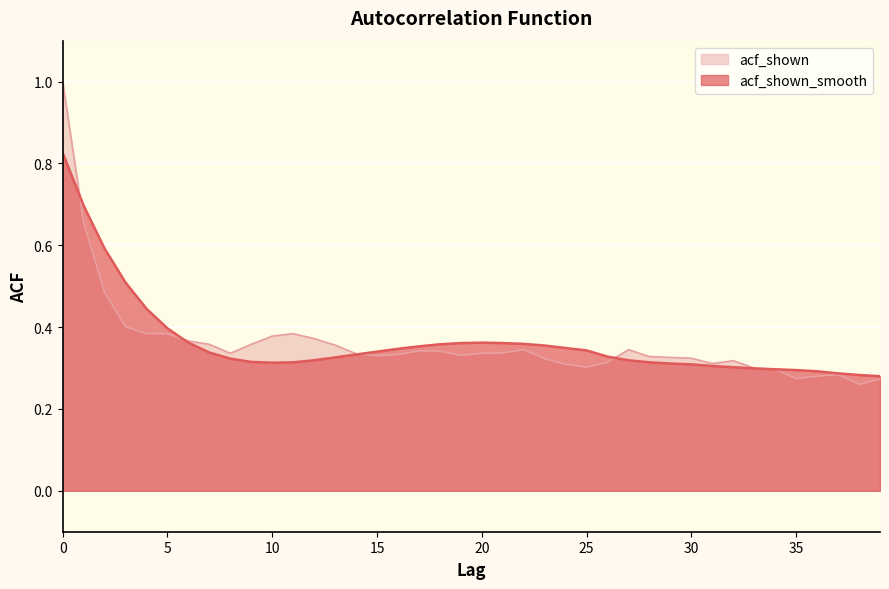

Which series has the largest total across all categories?

acf_shown_smooth